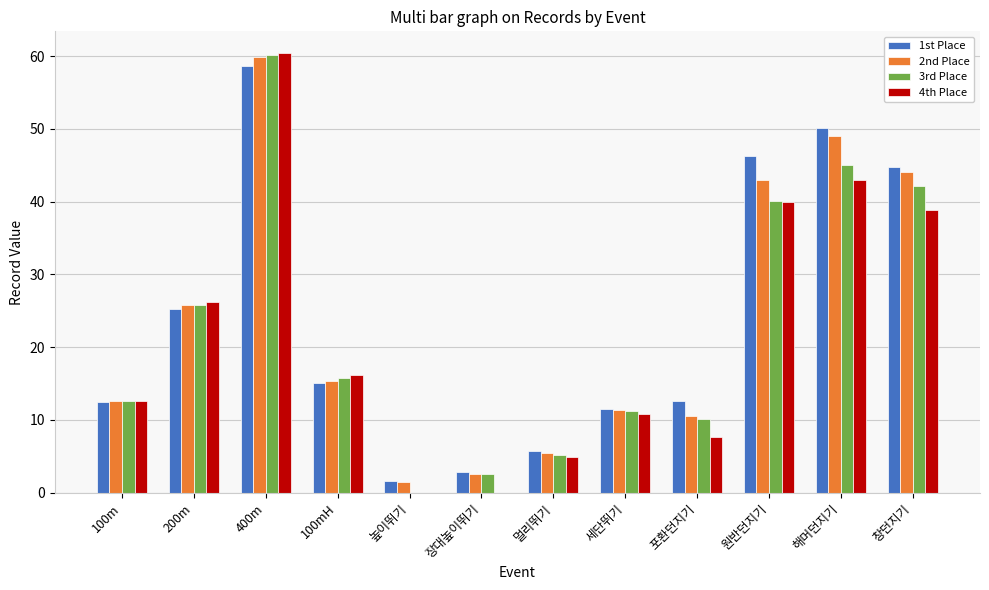

What is the sum of the 4th Place values at 해머던지기 and 장대높이뛰기?

43.0